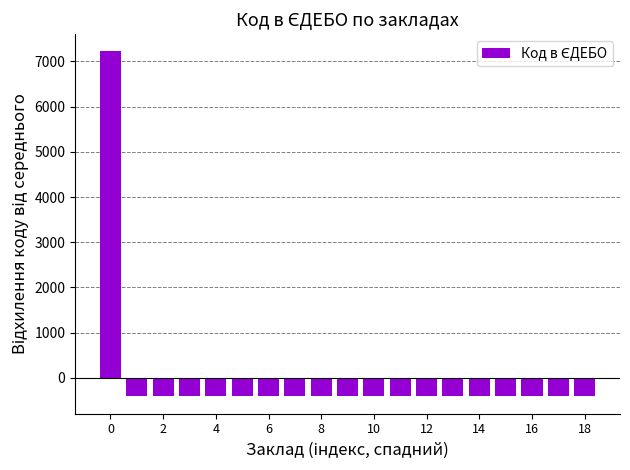

What is the minimum value shown in the chart?

-409.4